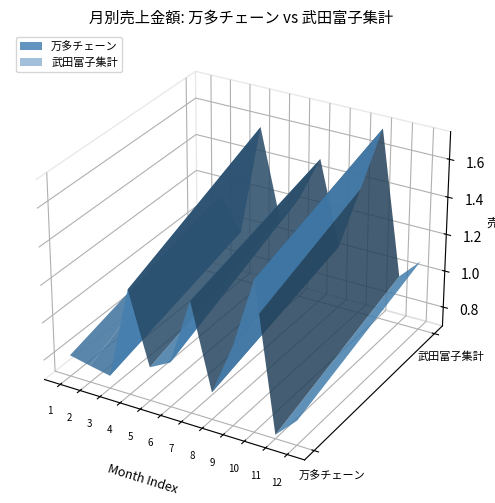

Reading right to left, list all the values displayed in this chart.

万多チェーン: 825230	716089	1489727	1115103	839597	1286119	931661	873828	1252941	762389	784628	808424
武田富子集計: 1069825	958617	1723828	1377506	1034319	1483332	1246375	1103583	1575700	971537	1142622	1023074